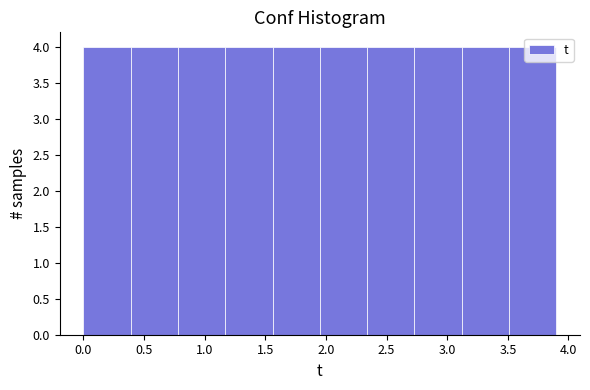

Reading left to right, transcribe this chart: for each bar, give the range it covers on the x-axis and its height. Neither the bar edges nor the heights are printed on the chart, so give them approximately, as read against the axes.

0.00 to 0.39: 4
0.39 to 0.78: 4
0.78 to 1.17: 4
1.17 to 1.56: 4
1.56 to 1.95: 4
1.95 to 2.34: 4
2.34 to 2.73: 4
2.73 to 3.12: 4
3.12 to 3.51: 4
3.51 to 3.90: 4